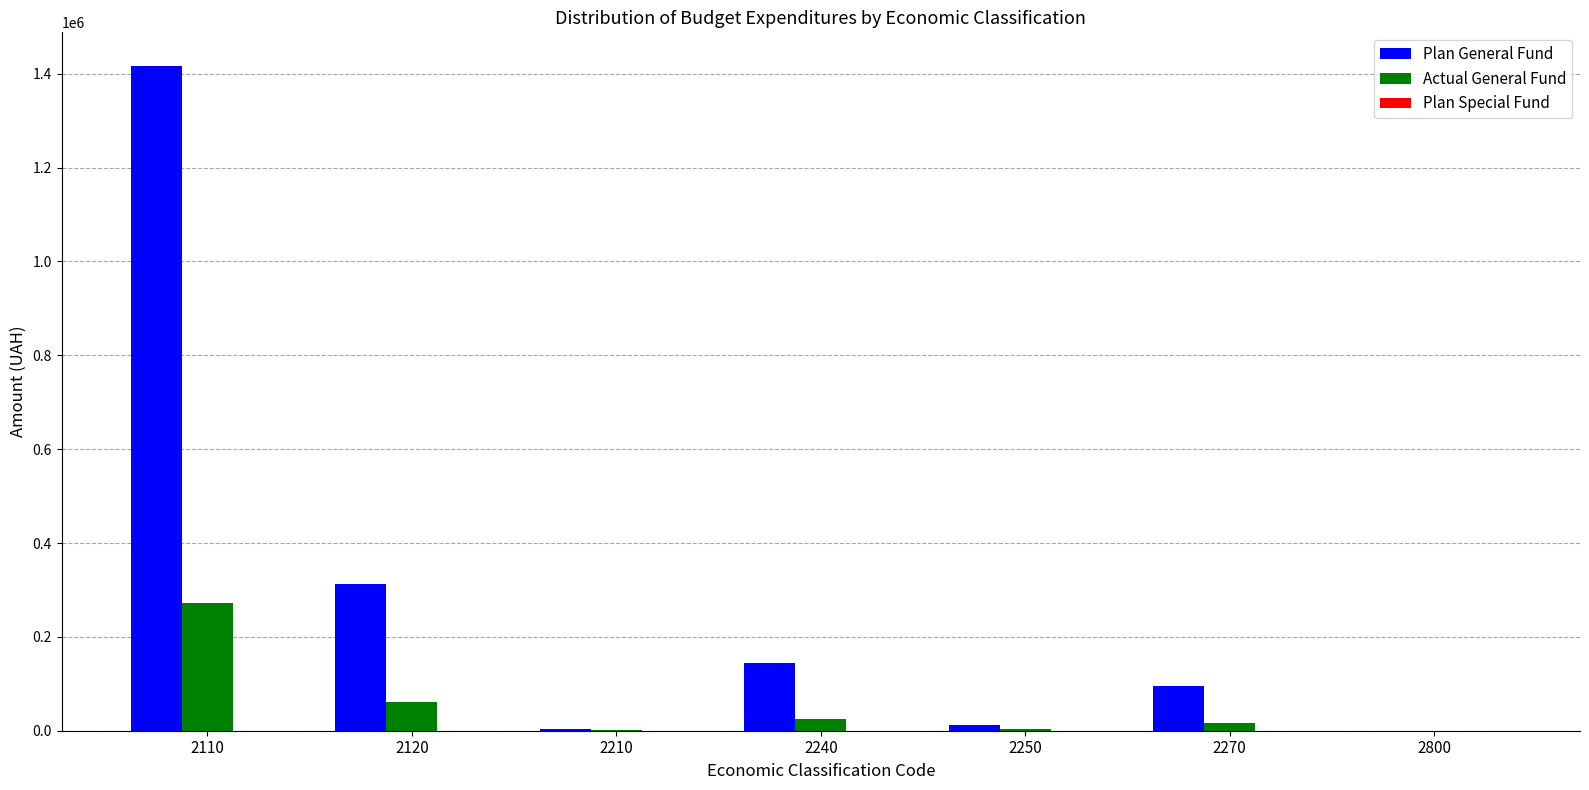

Which series changed the most between 2110 and 2800?

Plan General Fund